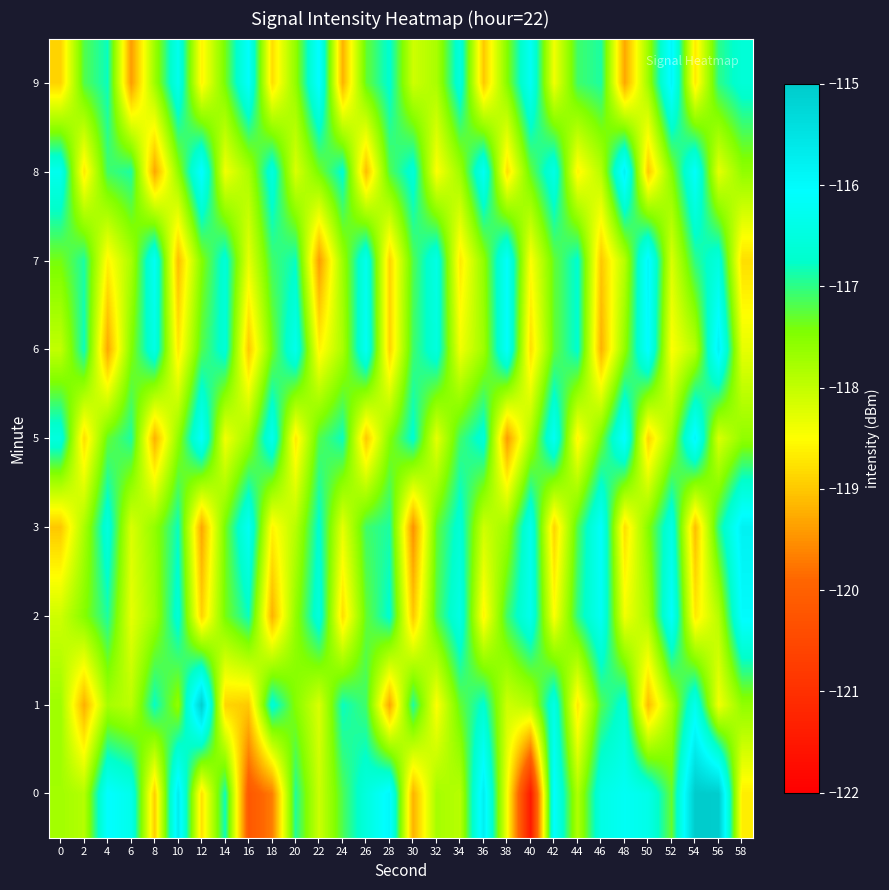

What is the total value across all series at 52?

-1055.4